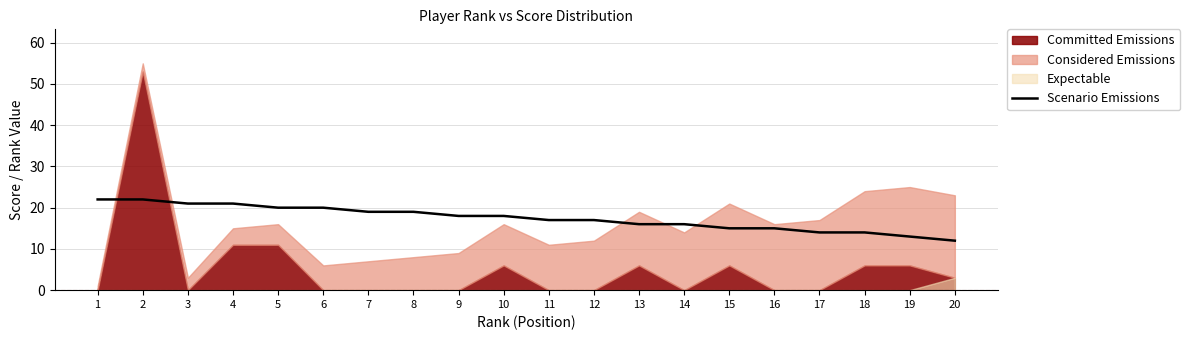

What is the maximum value for Scenario Emissions?

22